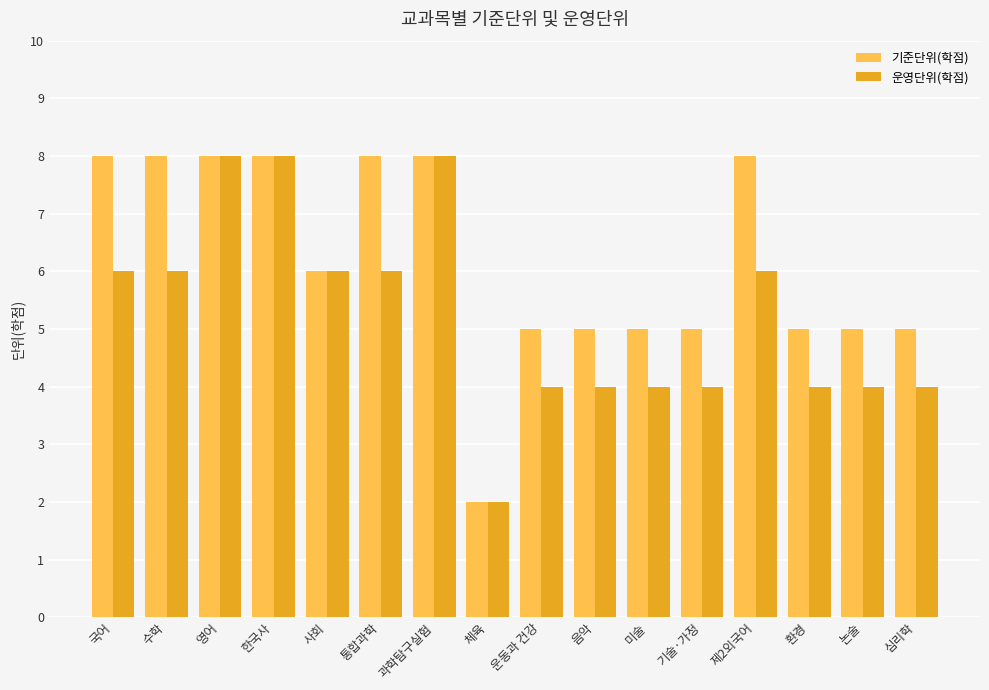

What is the average value of the 기준단위(학점) series?

6